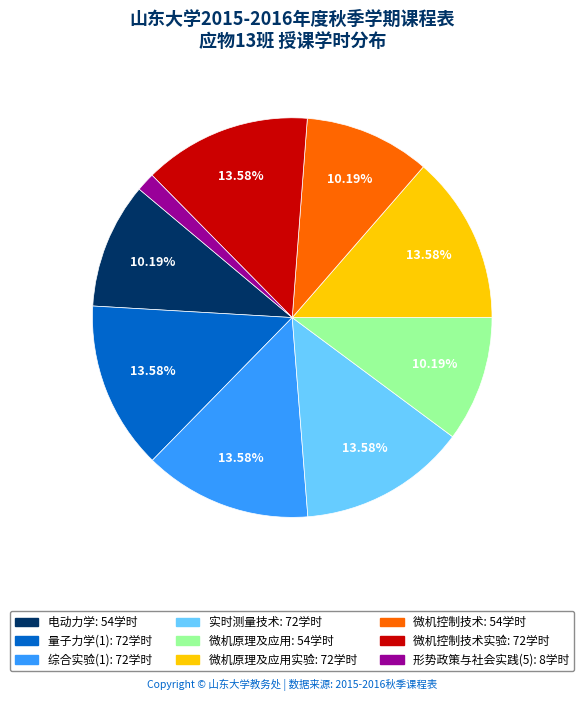

Does any single category account for the majority?

No